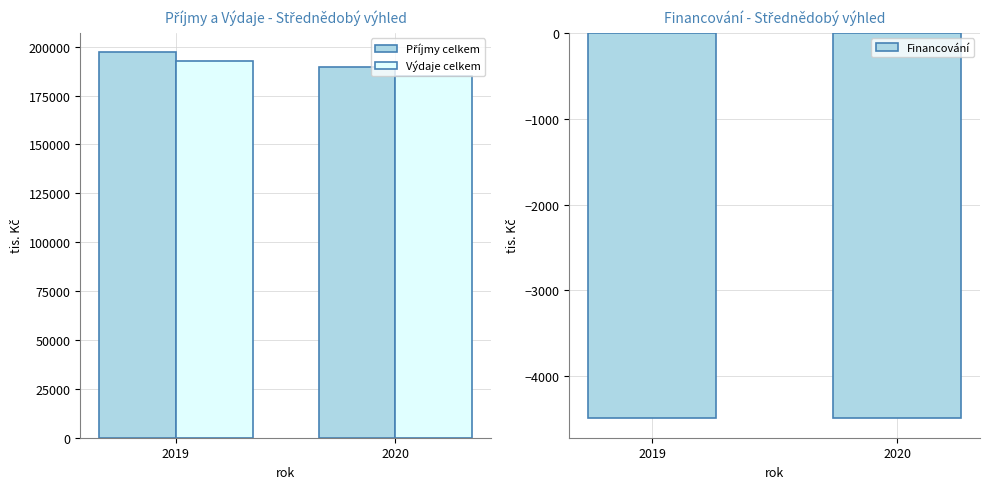

Count the Výdaje celkem values in the range 184880 to 192729.

2